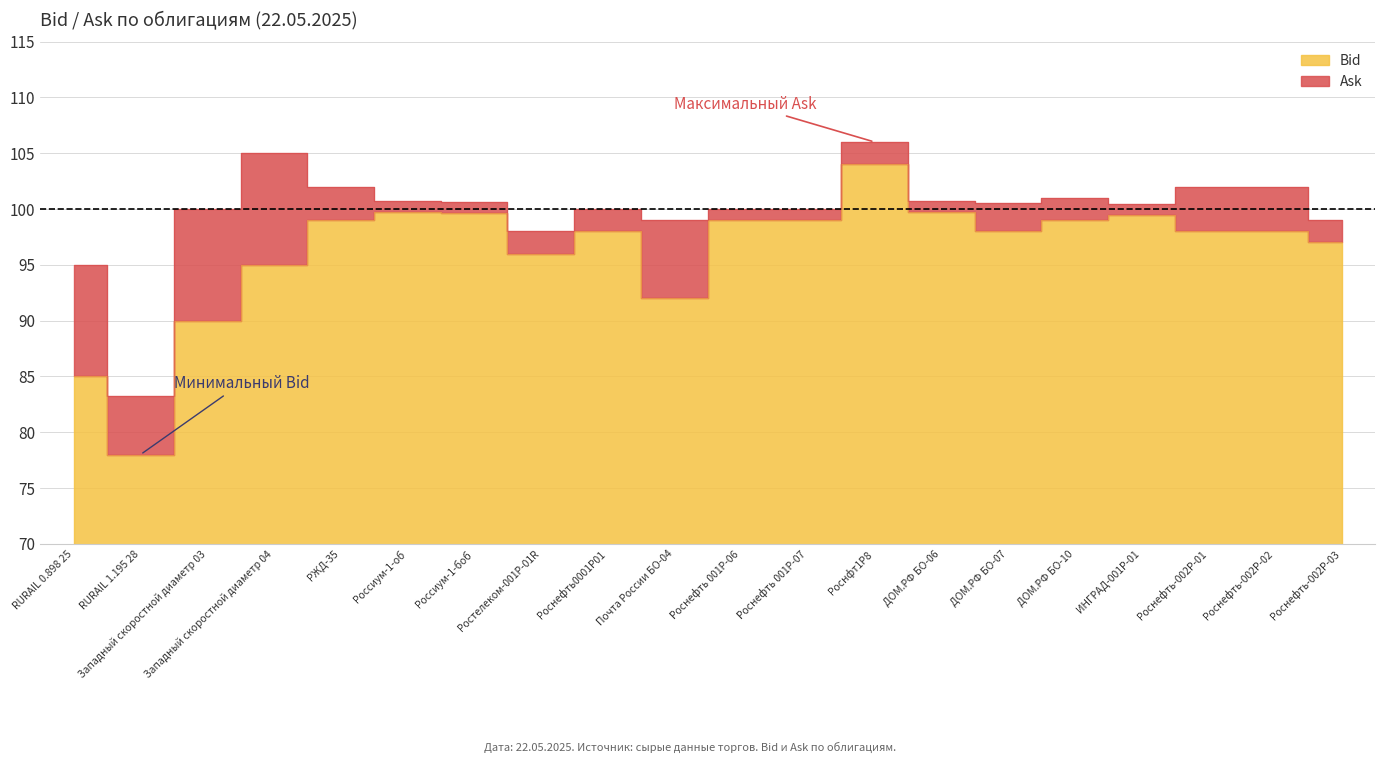

What position from the left is Роснефть-002Р-01?

18